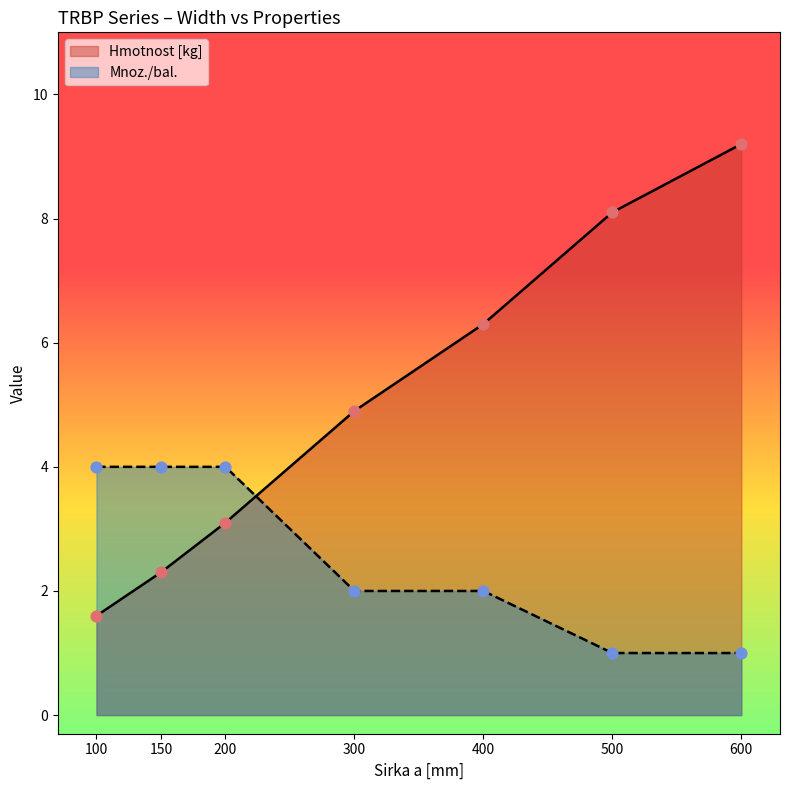

At which category is the sum across all series the highest?

600